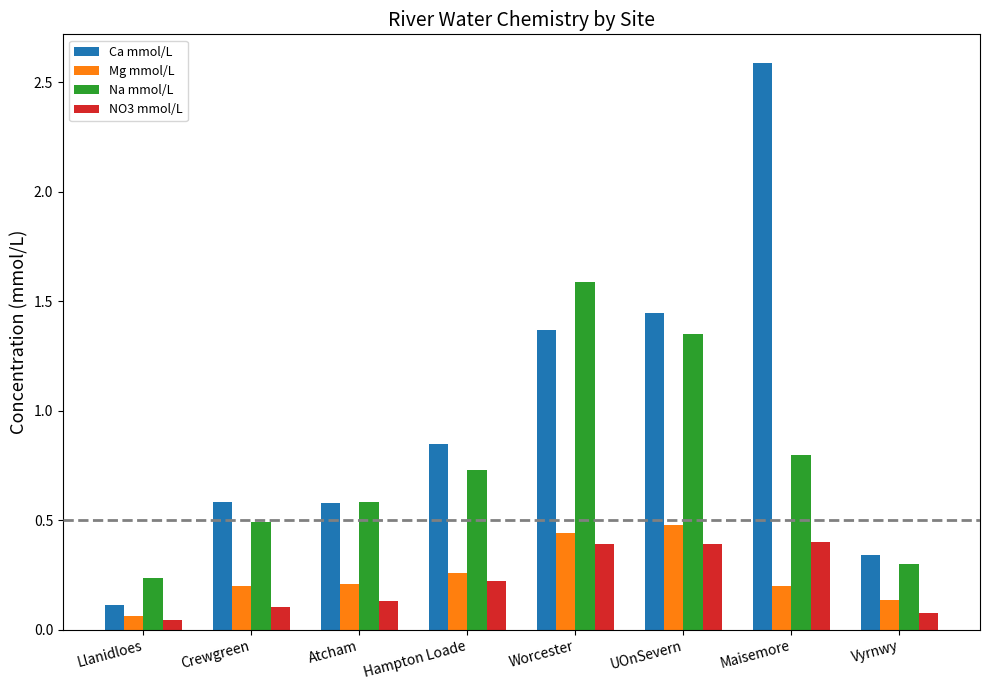

What is the sum of the Na mmol/L values at Vyrnwy and UOnSevern?

1.7